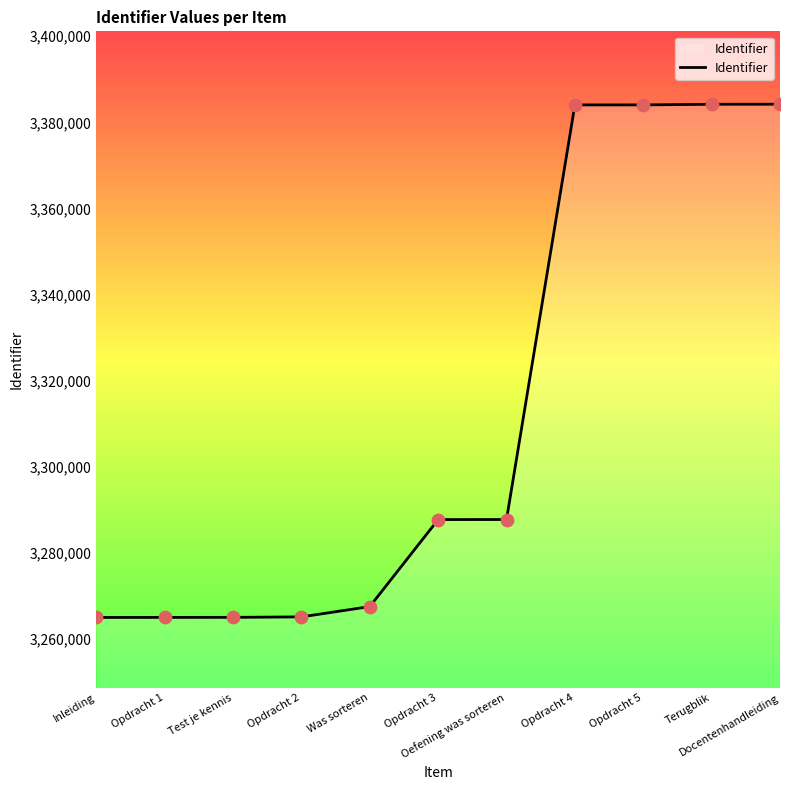

Which has a higher value, Opdracht 4 or Docentenhandleiding?

Docentenhandleiding